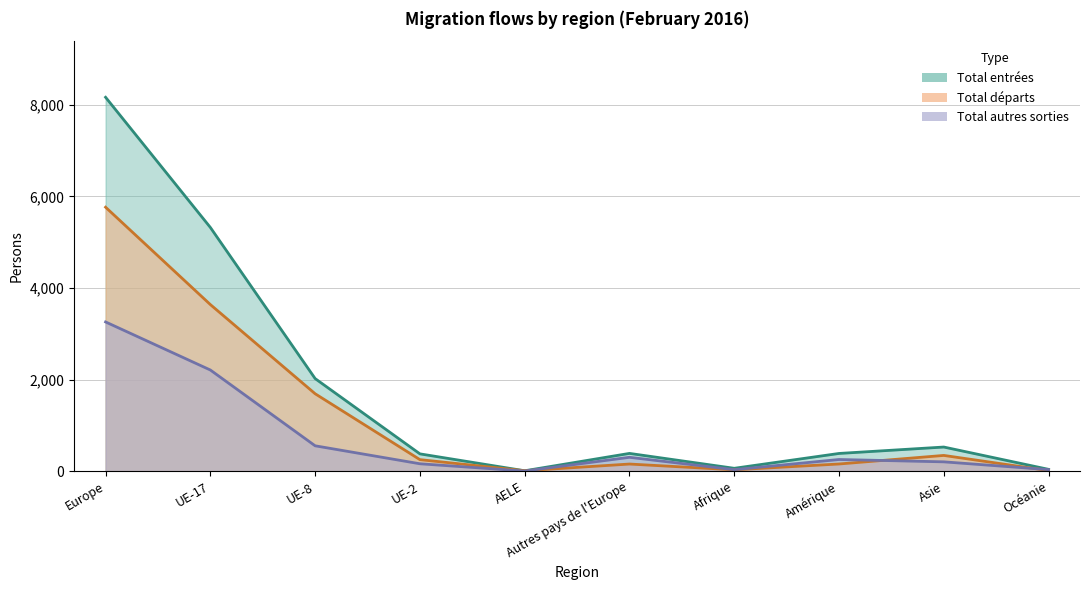

True or false: Total entrées and Total autres sorties intersect in this chart.

False